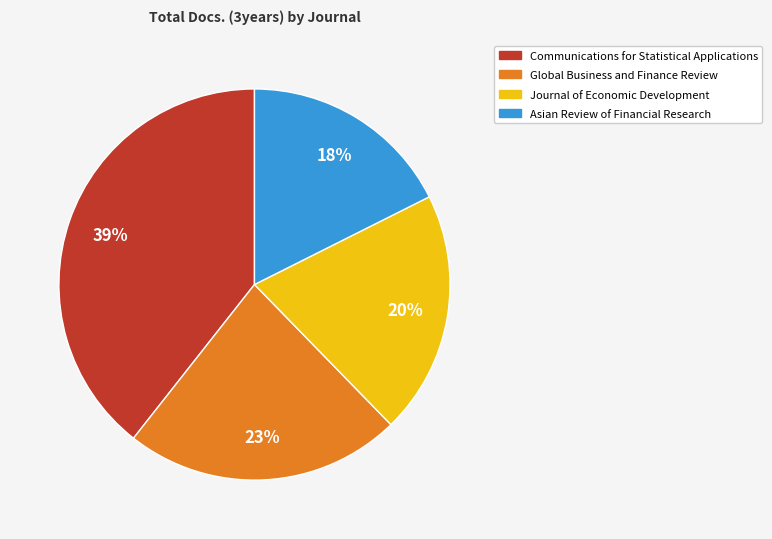

To the nearest percent, what is the average slice percentage?

25%